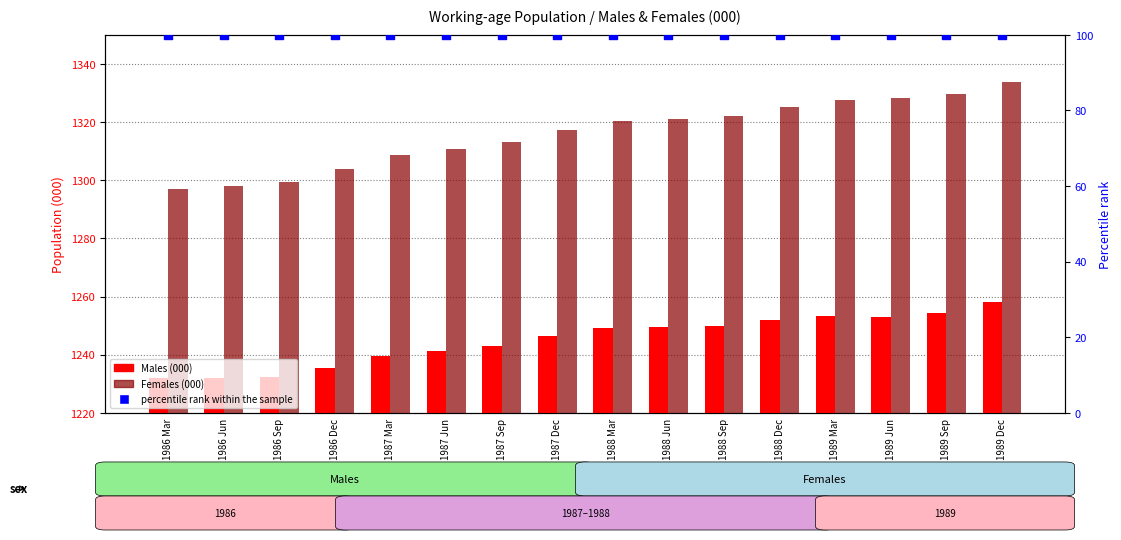

What are all the series names shown in the legend?

Males (000), Females (000), percentile rank within the sample